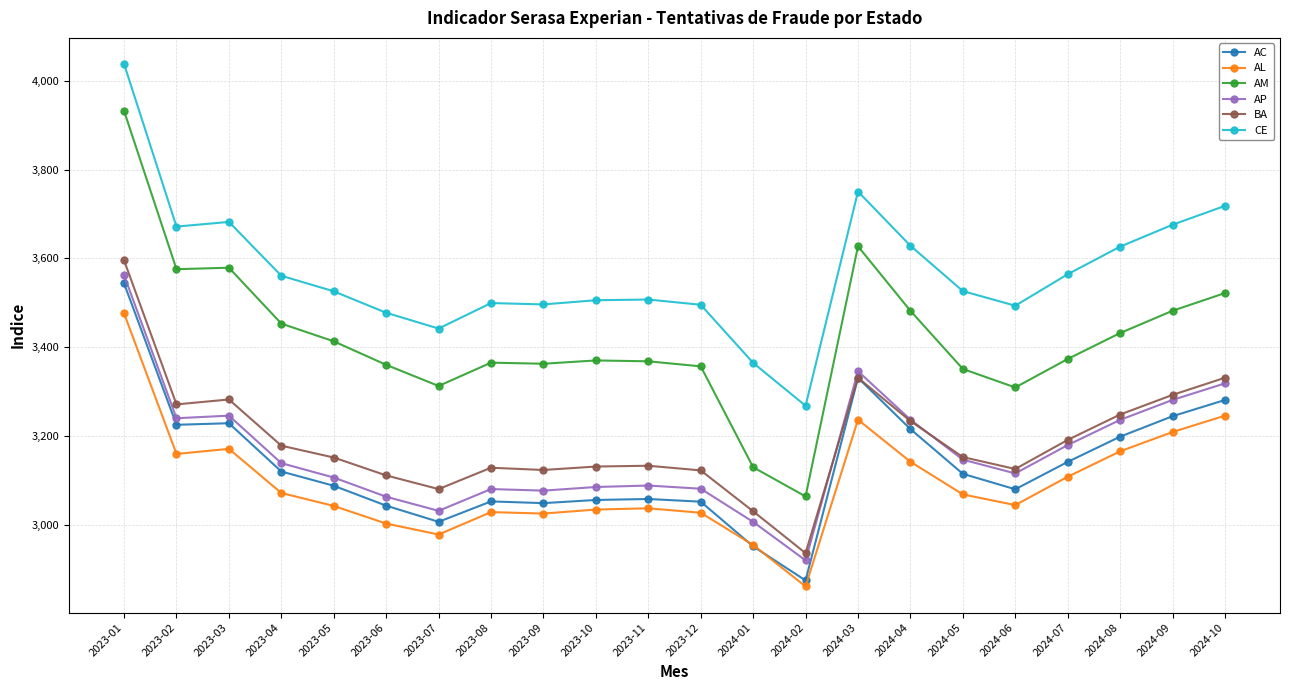

At which category is the sum across all series the highest?

2023-01